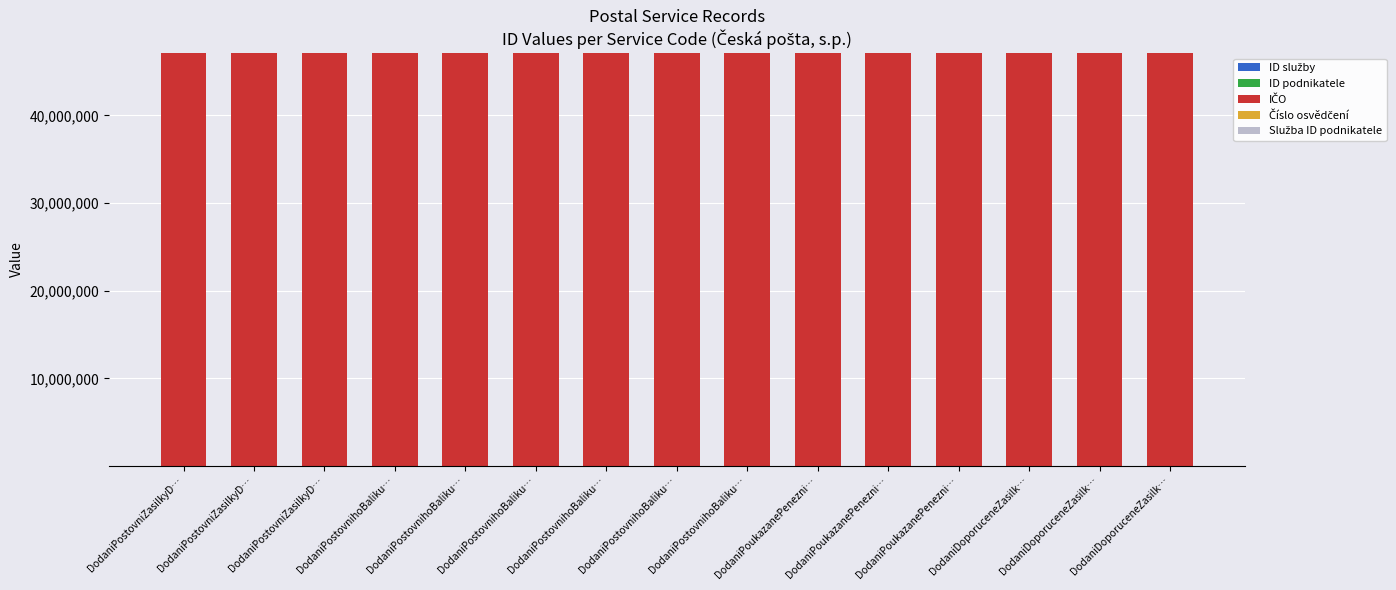

Are the bars horizontal?

No